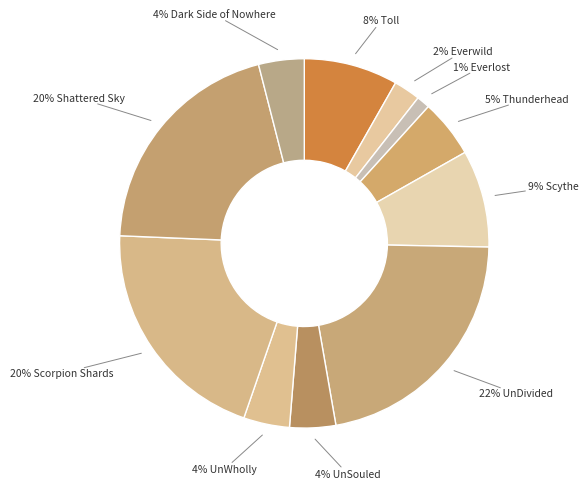

Is there a majority slice in this chart?

No